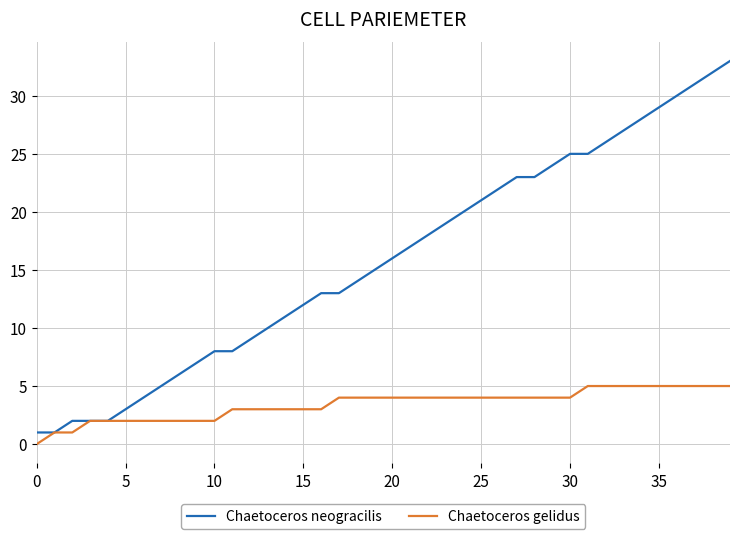

Which series has the largest total across all categories?

Chaetoceros neogracilis